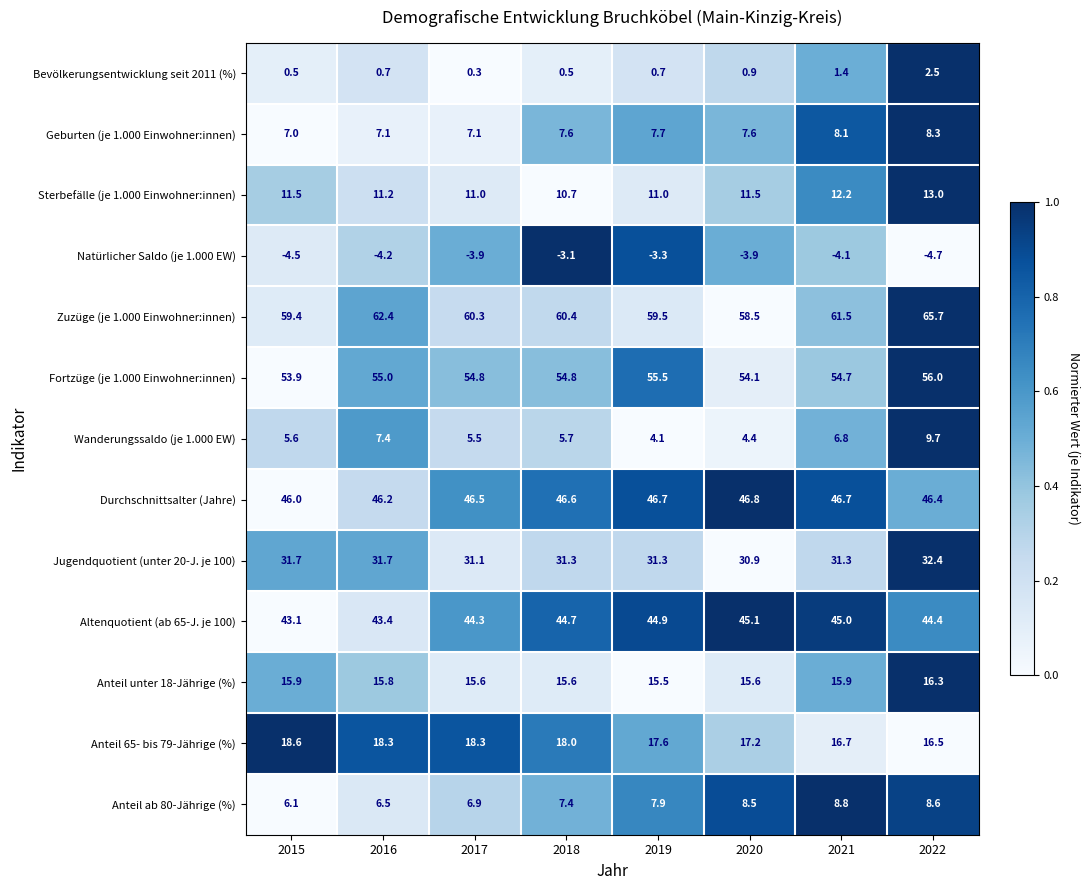

Which series has the largest total across all categories?

Zuzüge (je 1.000 Einwohner:innen)